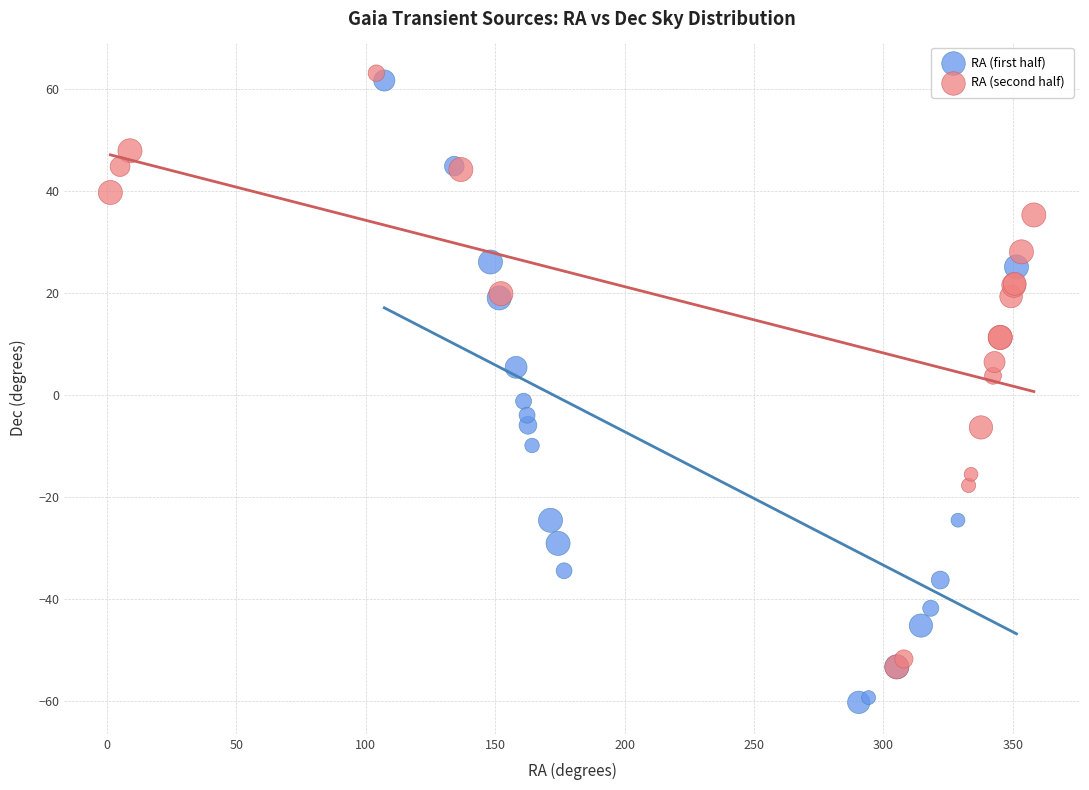

Which series has the largest Y range (max minus min)?

RA (first half)